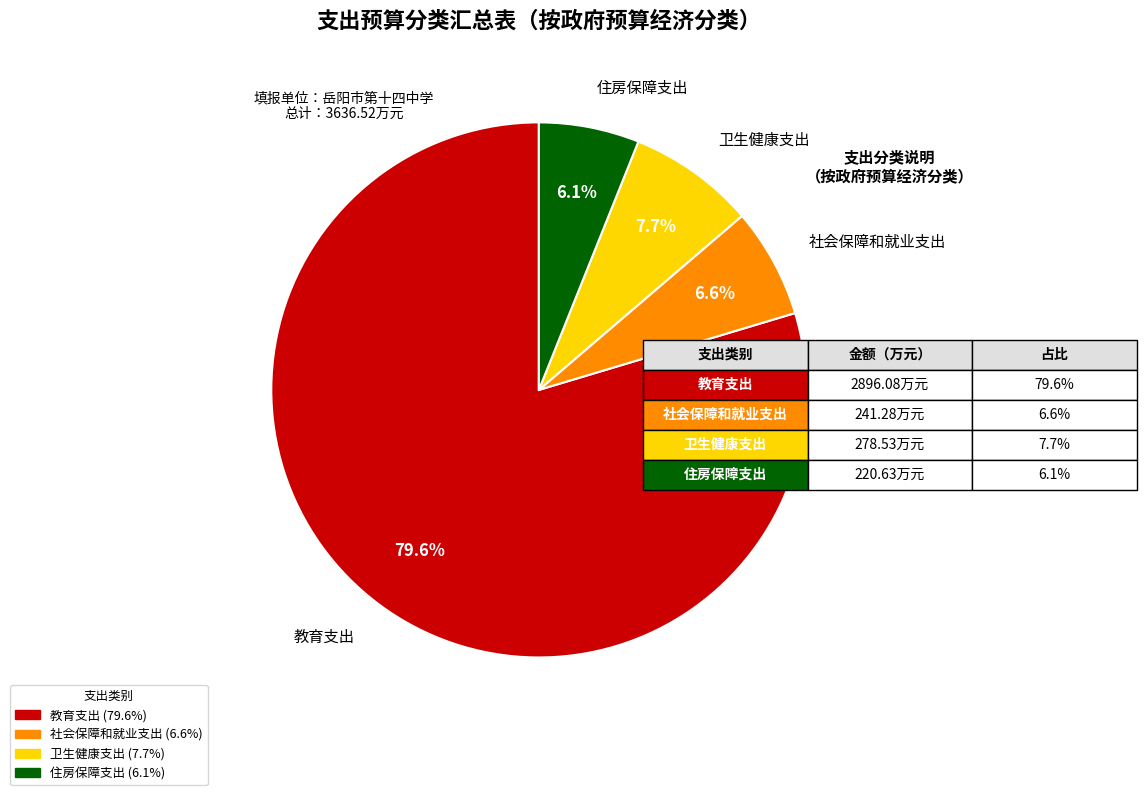

Combined, do 教育支出 and 卫生健康支出 account for over 50%?

Yes